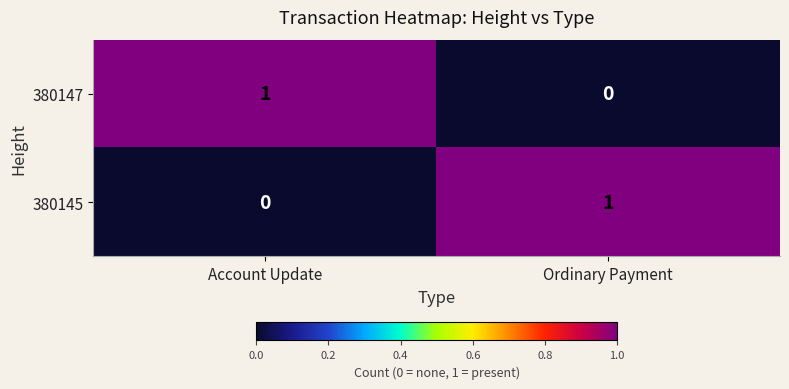

Count the number of data series in this chart.

2